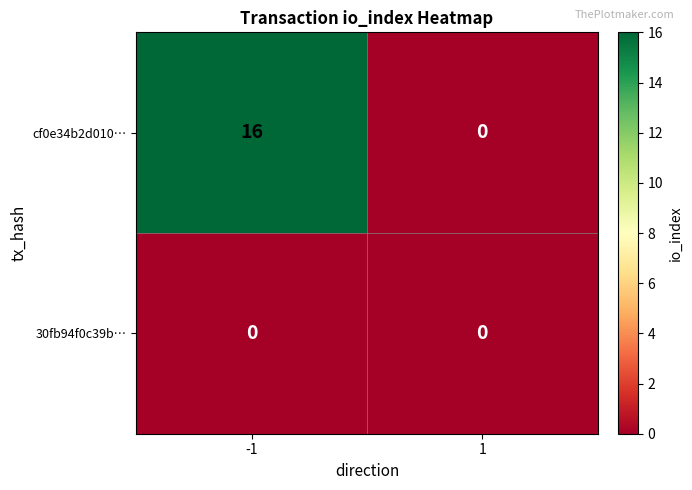

Rank the series by their maximum value, from lowest to highest.

30fb94f0c39b…, cf0e34b2d010…